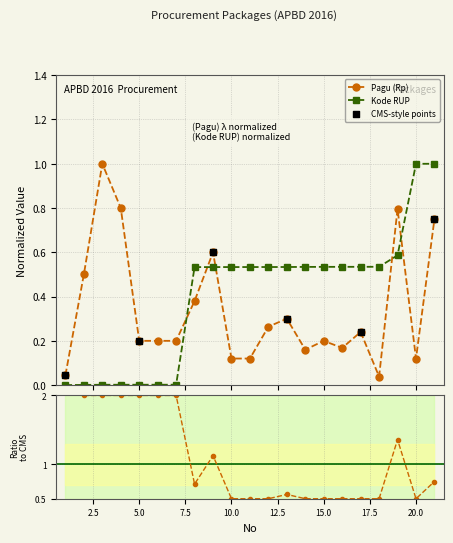

At which category is the sum across all series the highest?

21